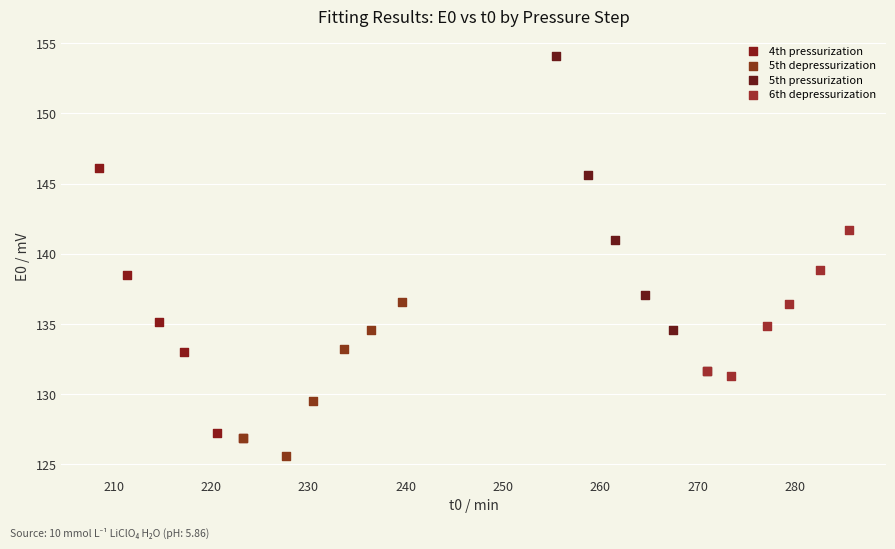

Which series reaches the minimum Y coordinate?

5th depressurization